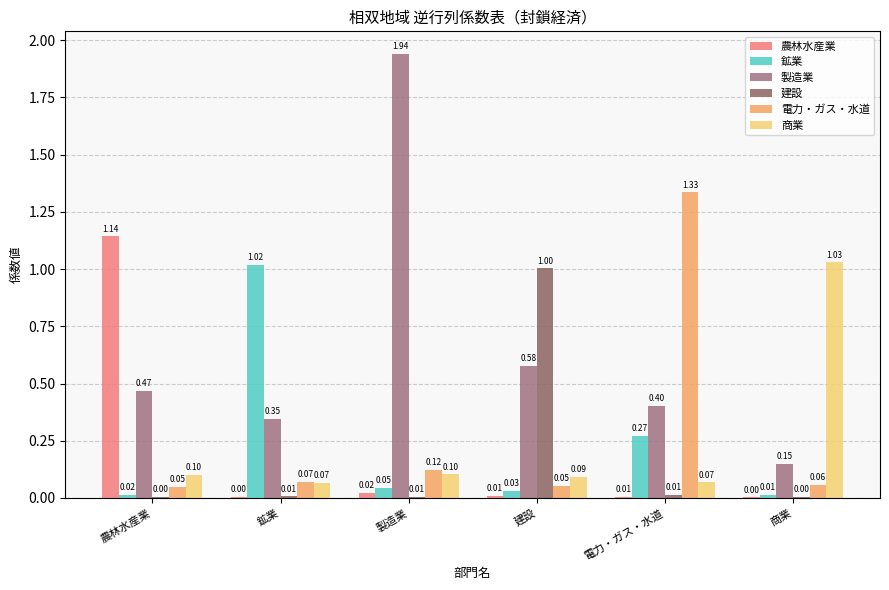

Which category has the highest value across all series?

製造業